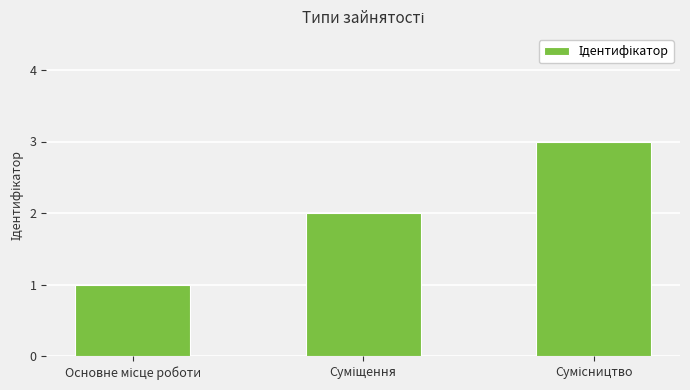

What is the maximum value shown in the chart?

3